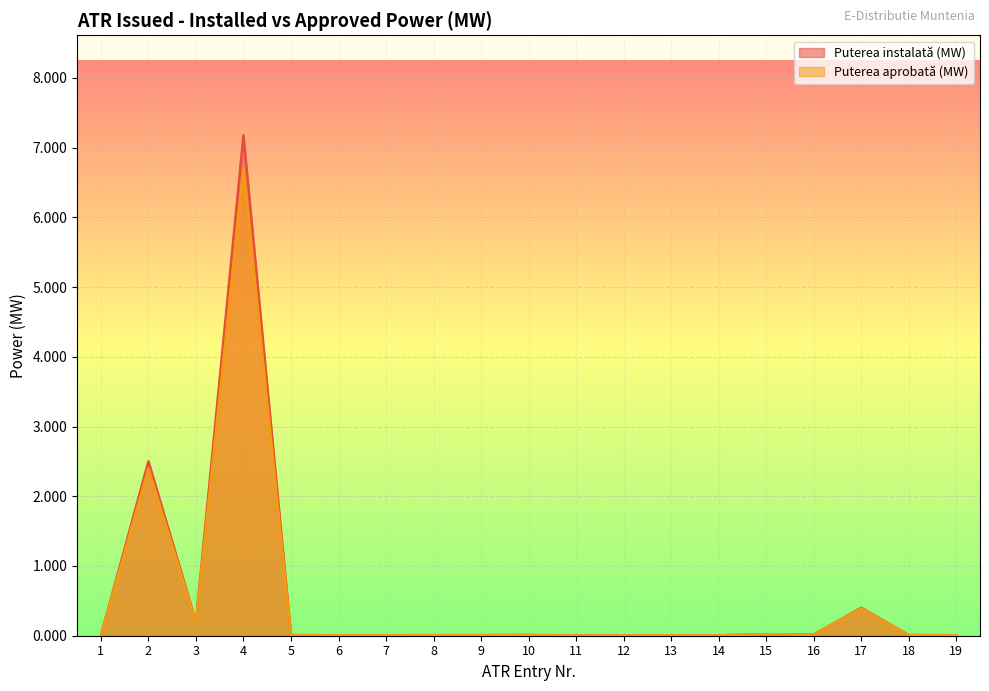

True or false: Puterea aprobată (MW) has more than 0 points higher than both neighbors.

True